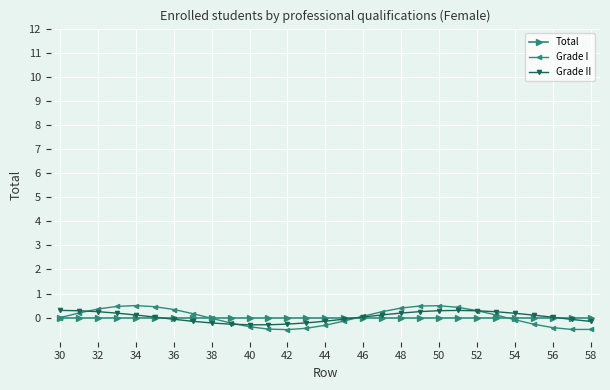

What is the minimum value for Grade I?

-0.5